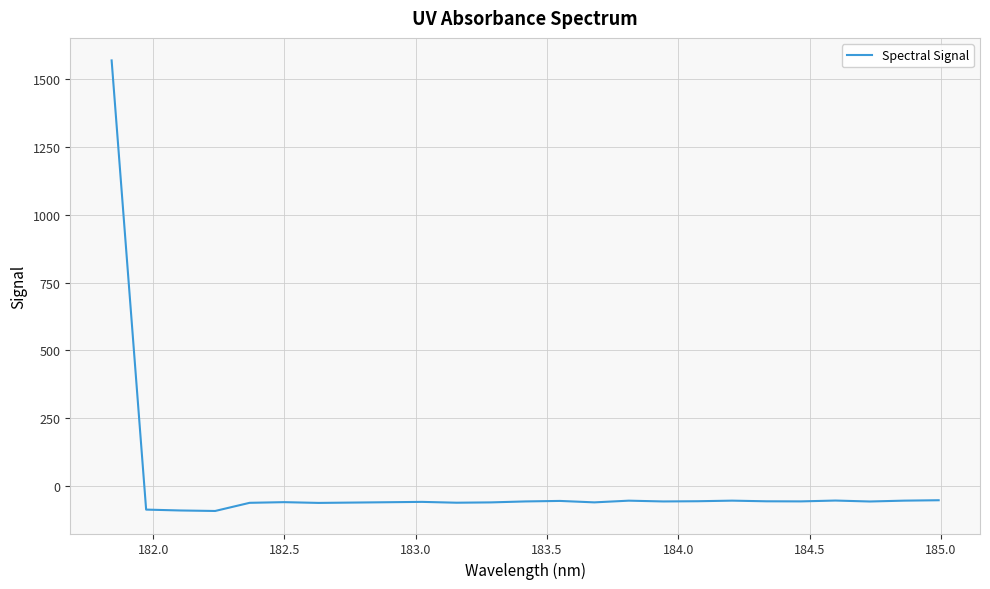

What is the difference between the maximum and minimum values?

1661.2